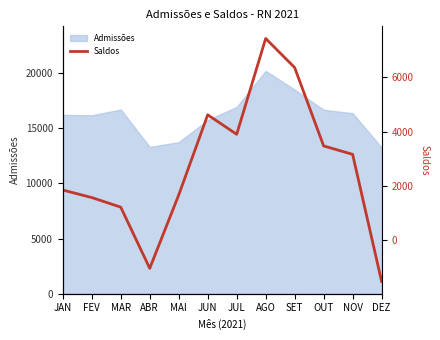

What is the value of the 8th point from the left?

7440